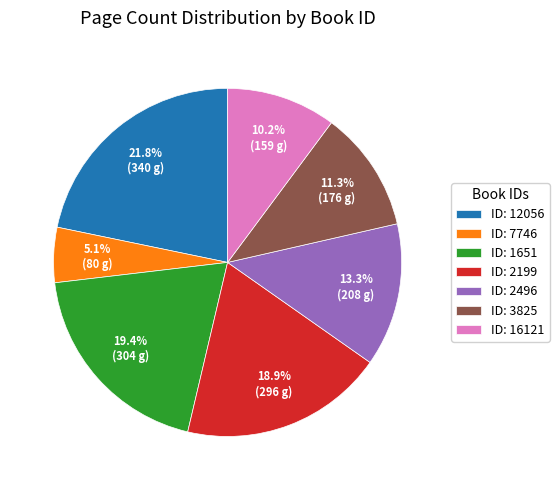

What is the largest slice in the pie chart?

ID: 12056